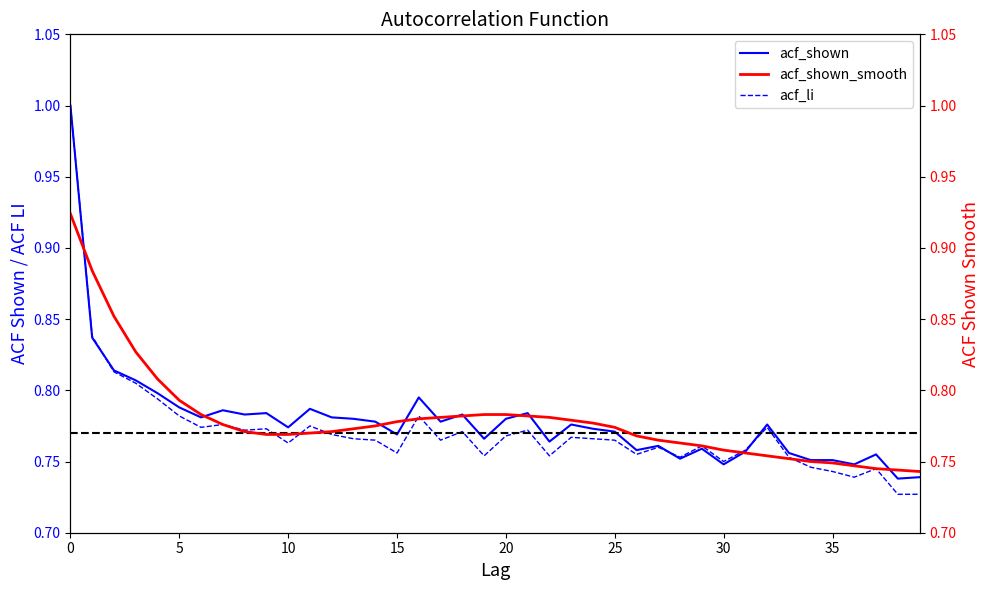

What is the maximum value for acf_li?

1.0